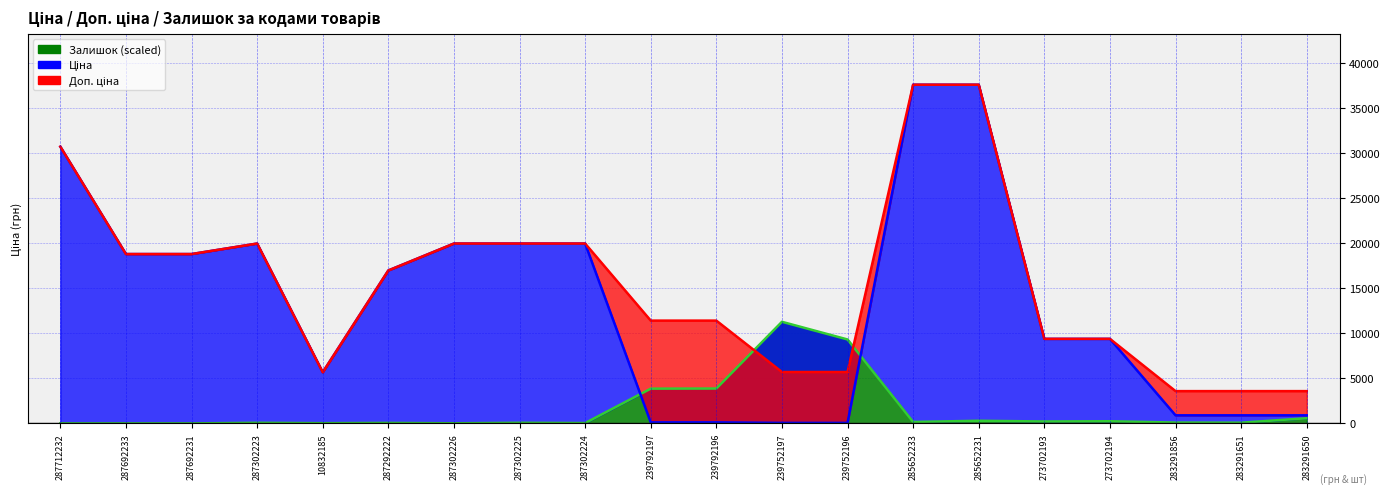

Is it true that Доп. ціна equals 3583.6 at 283291856?

True